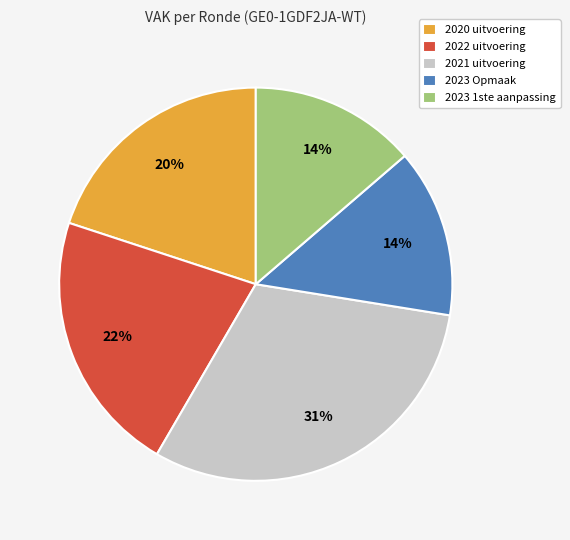

Does 2022 uitvoering represent more than half of the total?

No